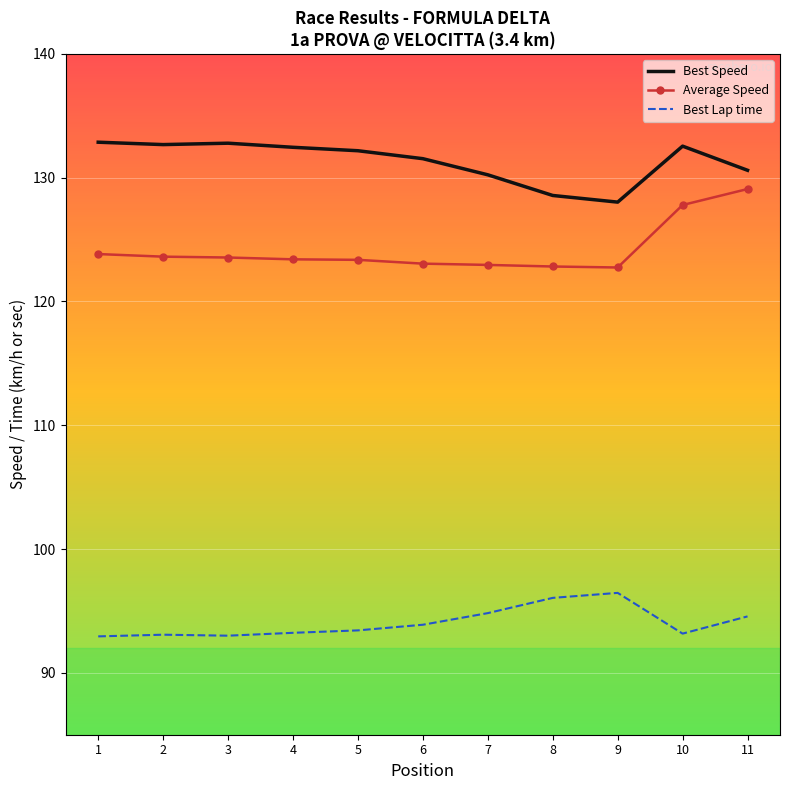

The value of Best Lap time at 3 is 93.0. True or false?

True